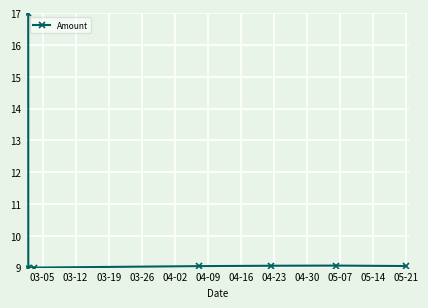

Is this an area chart (filled region under the line)?

No